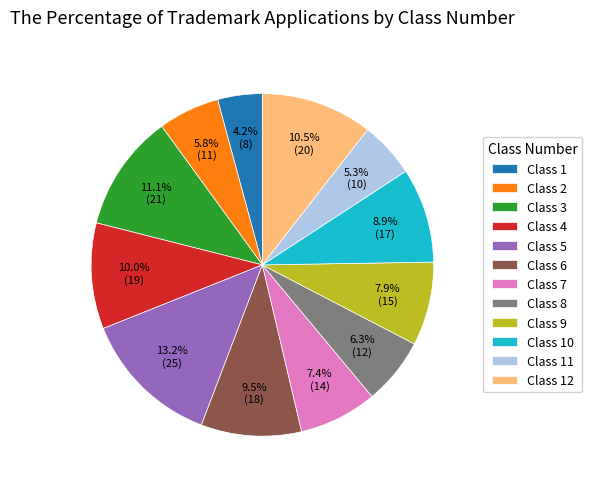

Does any single category account for the majority?

No